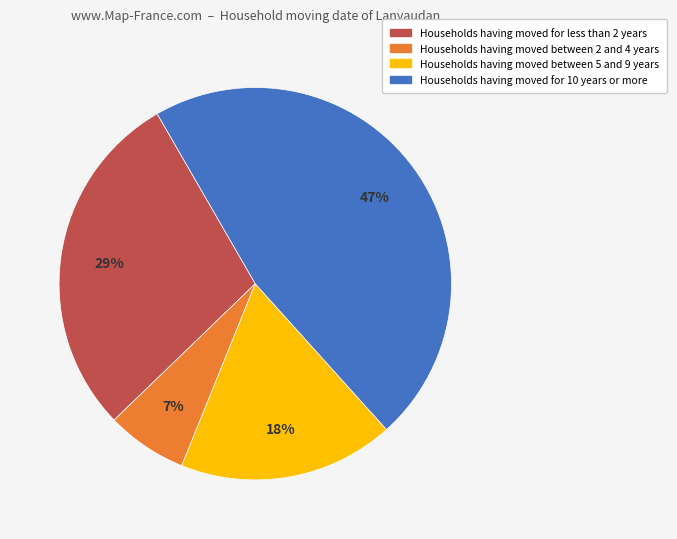

Is there any slice that represents more than half of the pie?

No